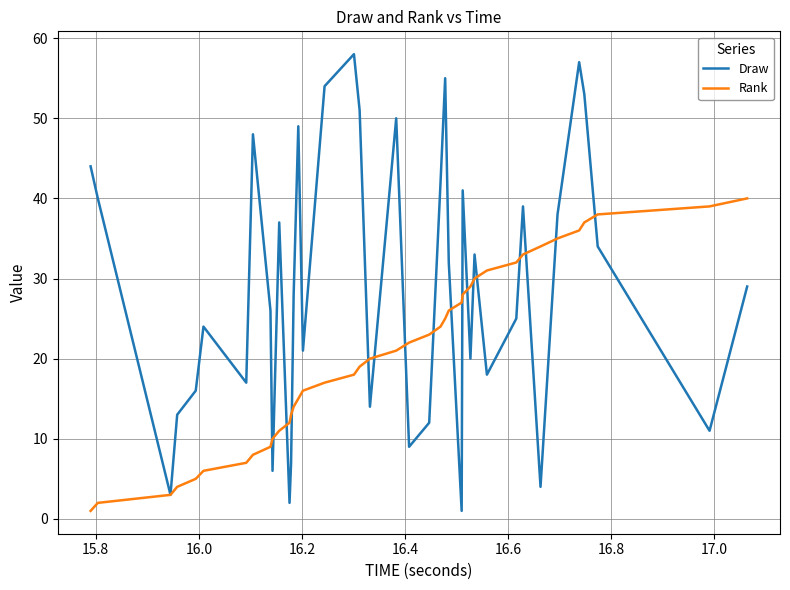

Which series has the largest range (max minus min)?

Draw